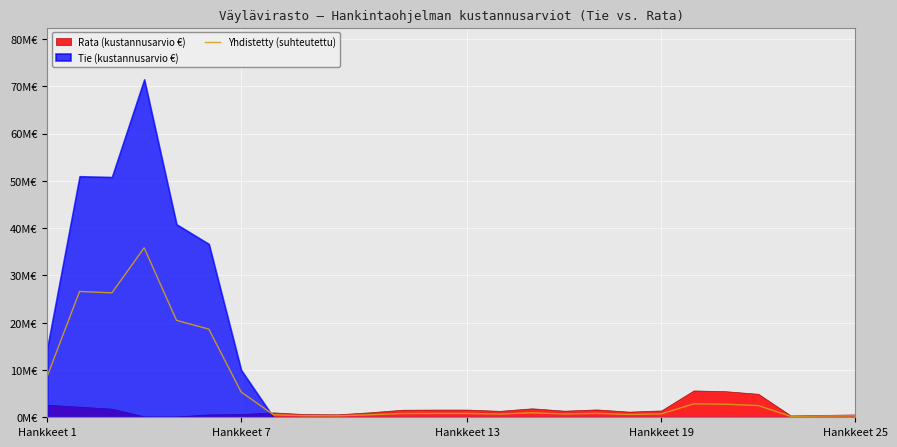

Which label corresponds to the smallest value in the chart?

23